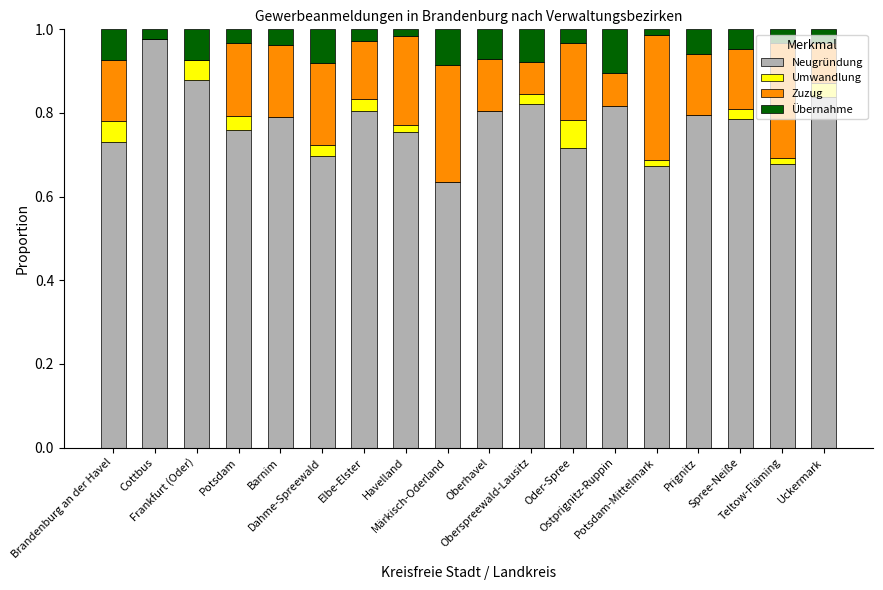

How many distinct data groups are displayed?

4